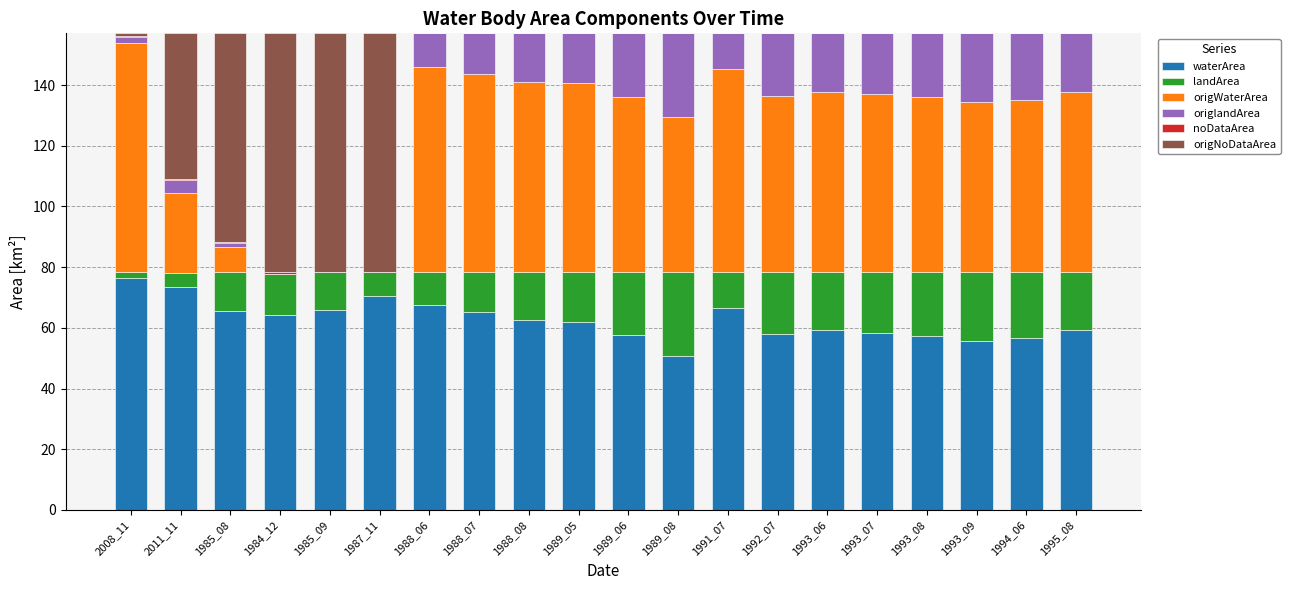

How many data points does each series have?

20